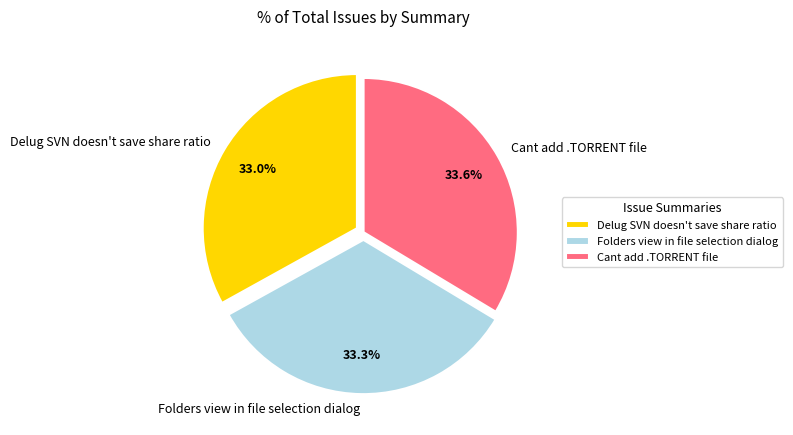

Does Cant add .TORRENT file represent more than half of the total?

No